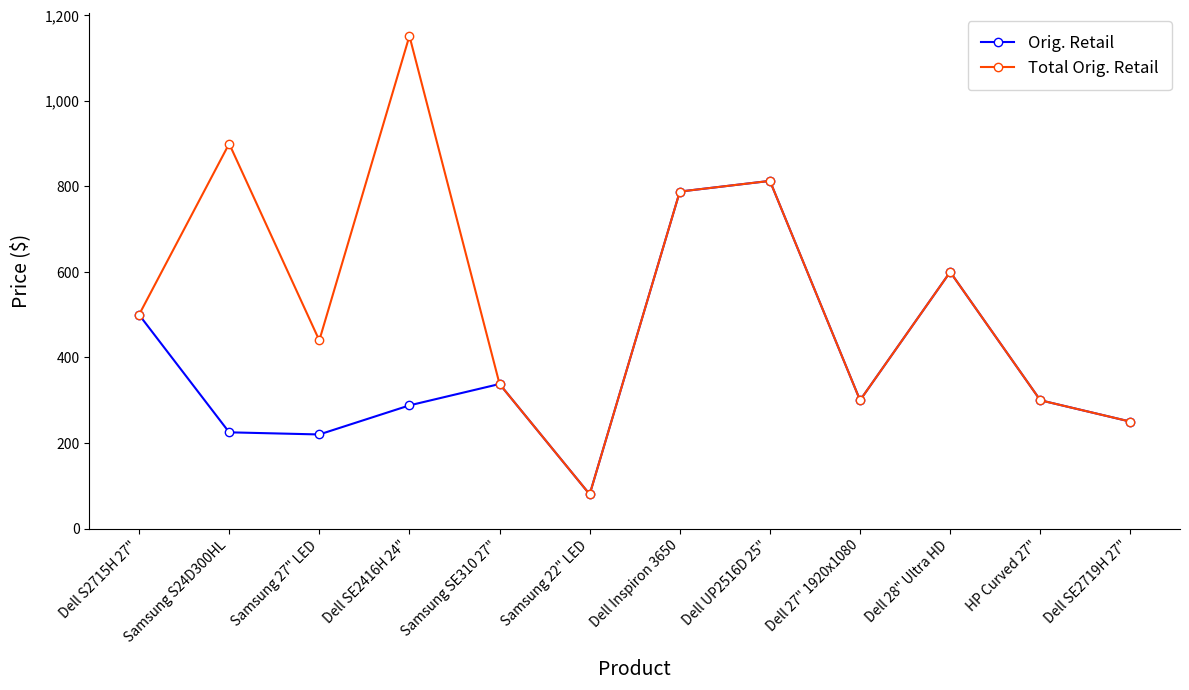

Is this an area chart (filled region under the line)?

No